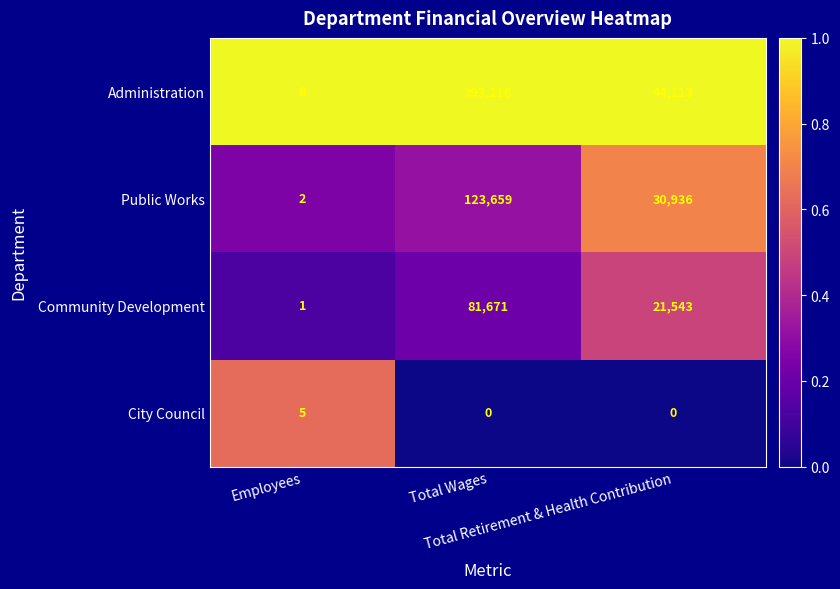

What is the maximum value for City Council?

5